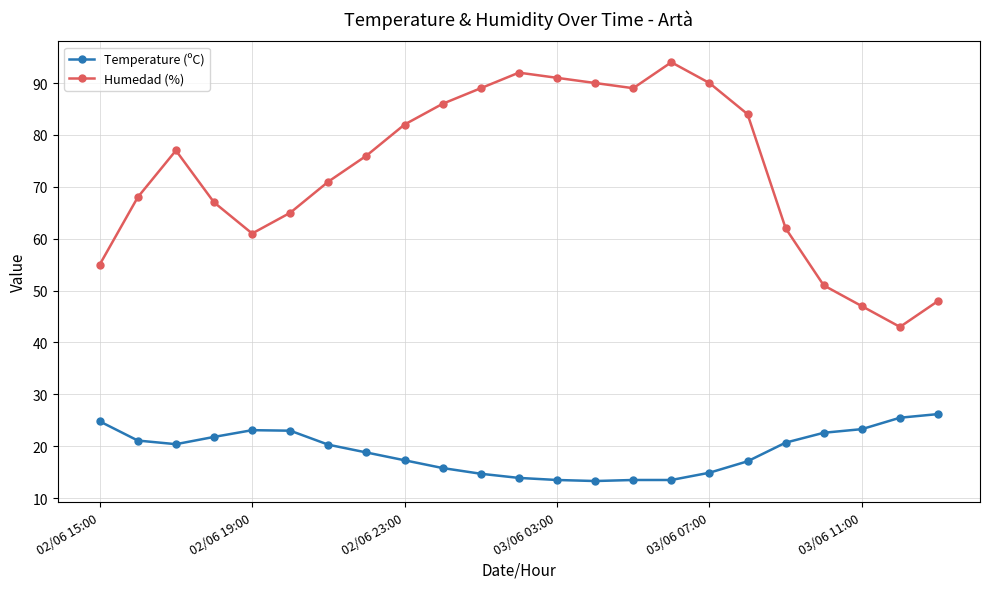

Does the chart display data point markers on the line(s)?

Yes